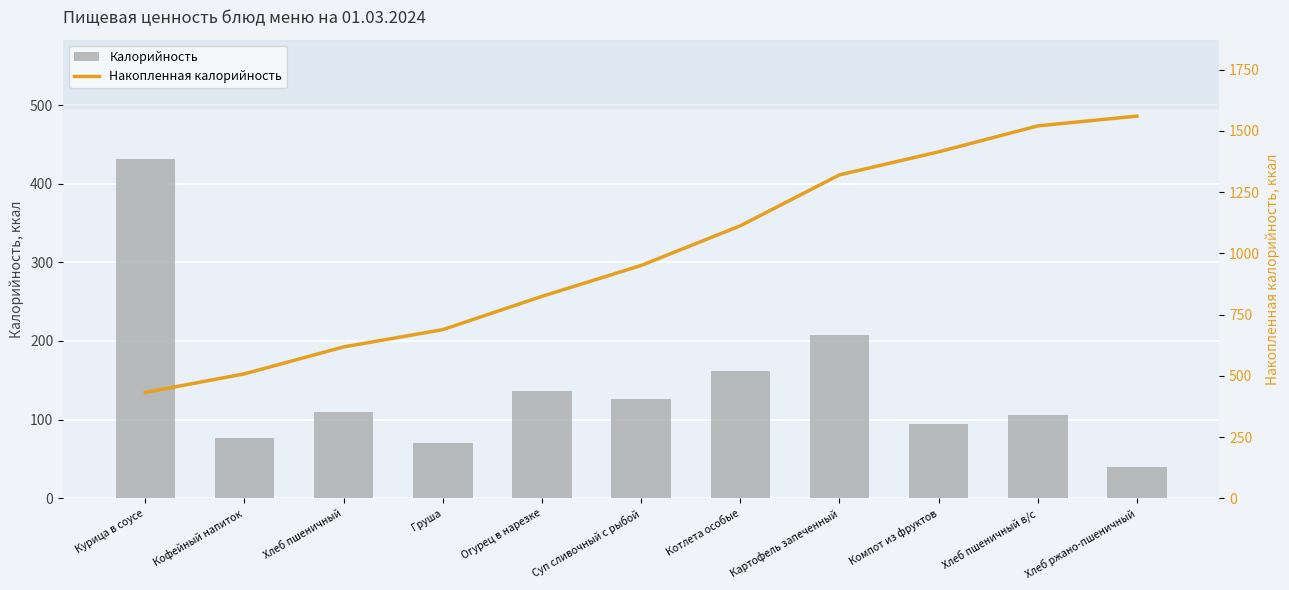

What is the lowest value of the Накопленная калорийность series?

432.0